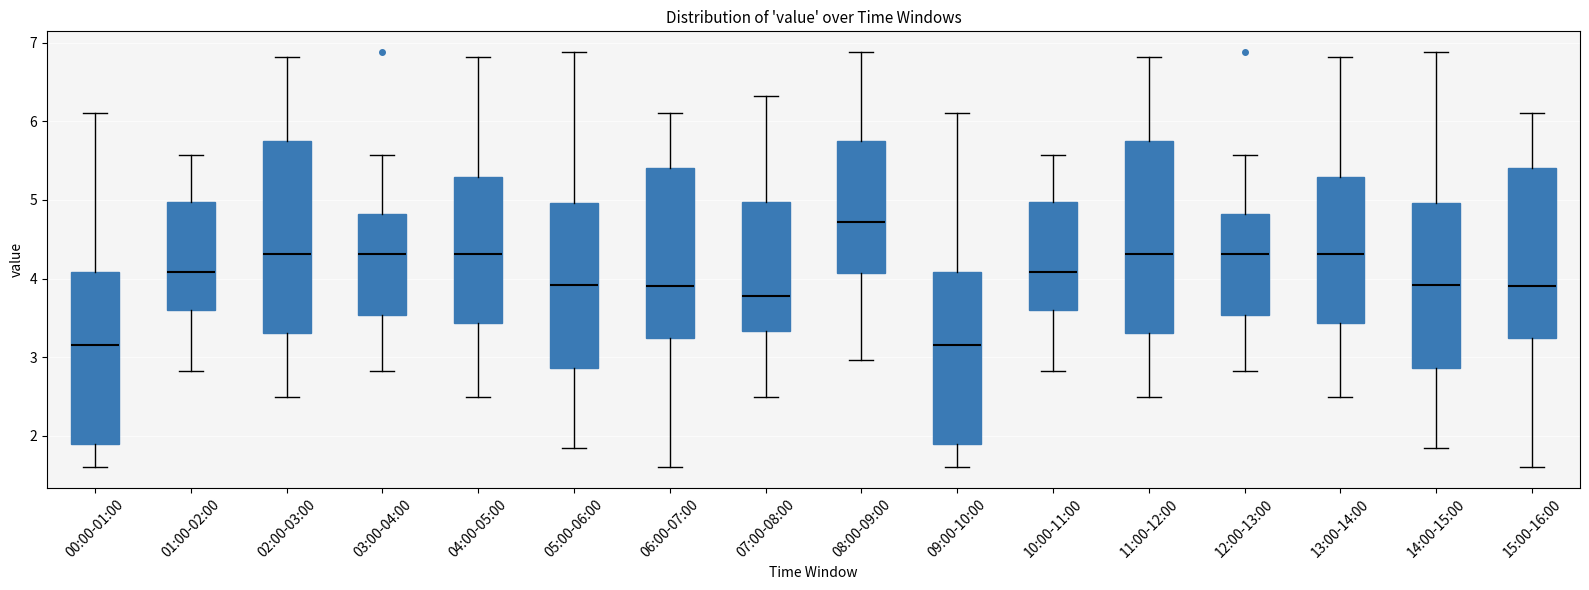

Which box has the highest median line?

08:00-09:00